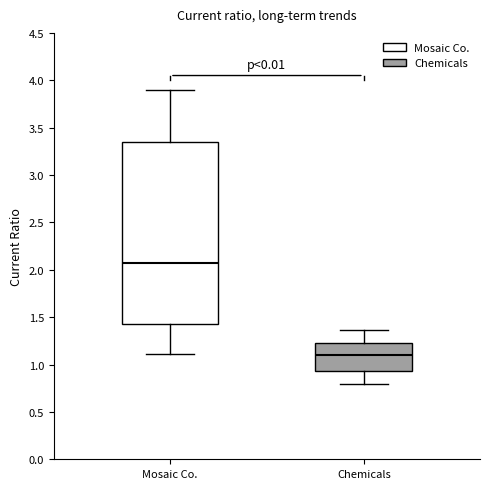

Comparing the boxes themselves (not the whiskers), which one is the tallest?

Mosaic Co.